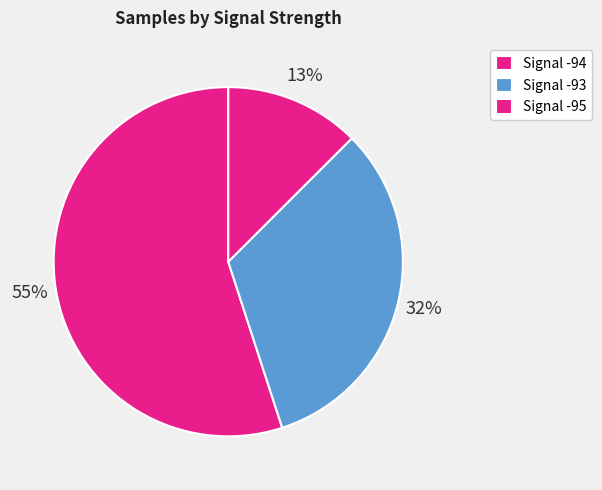

Count the number of slices in the pie.

3